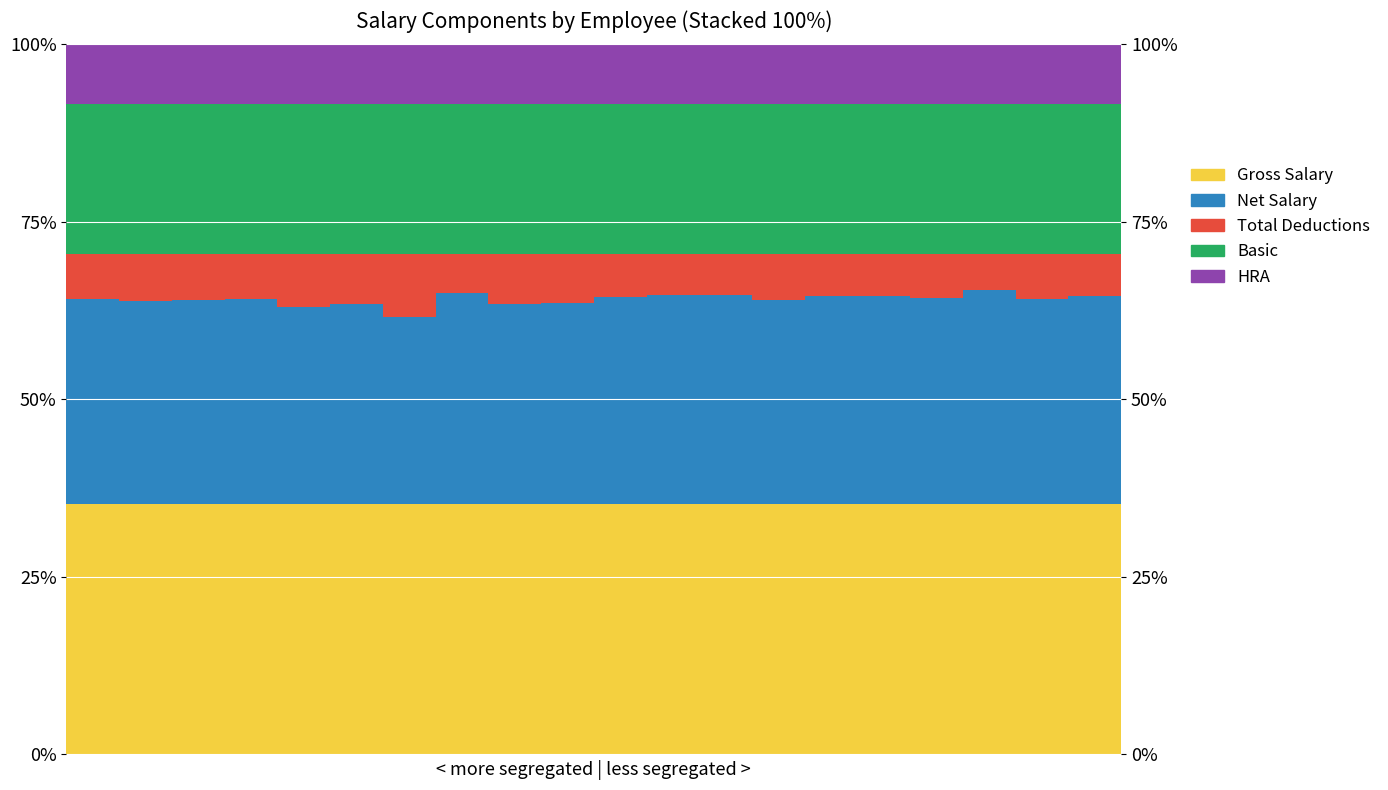

What is the average value of the Gross Salary series?

35.2